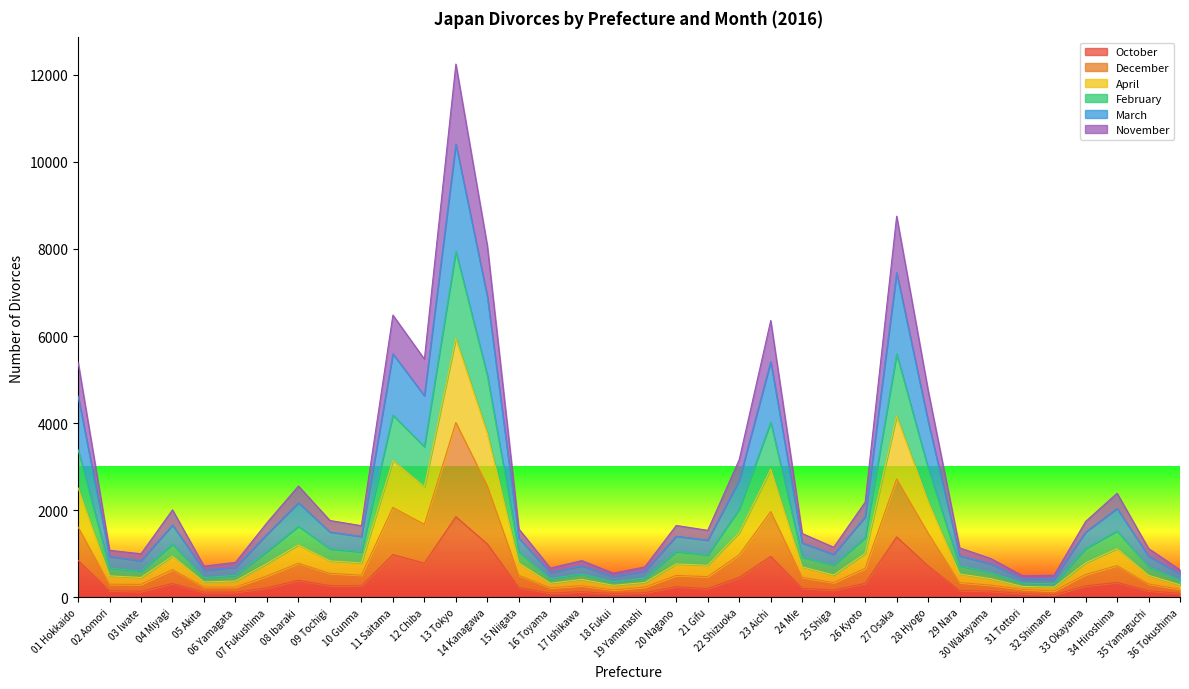

How many data points in December are less than 506?

18